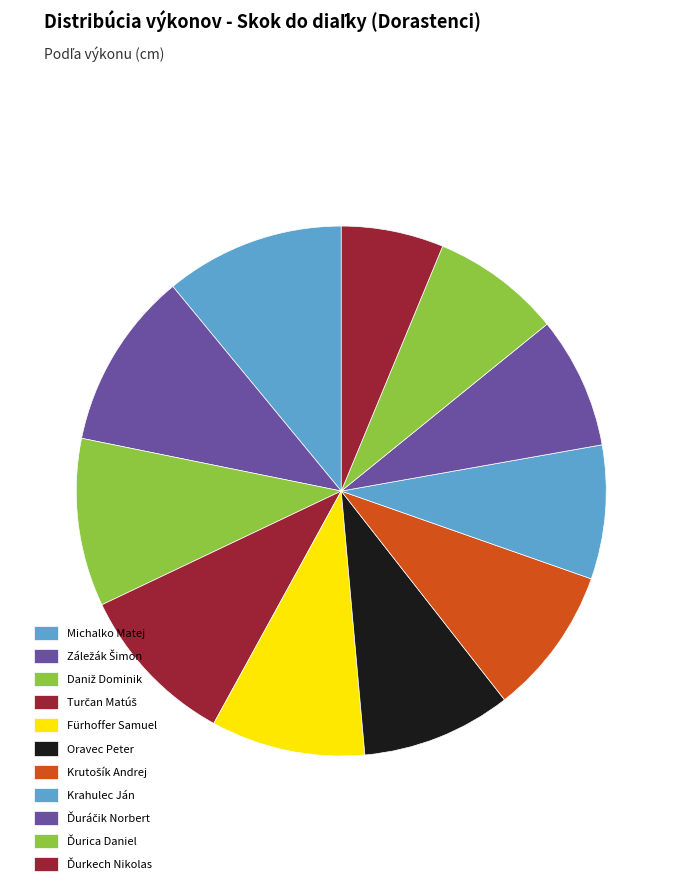

True or false: Fürhoffer Samuel accounts for 1% of the total.

False